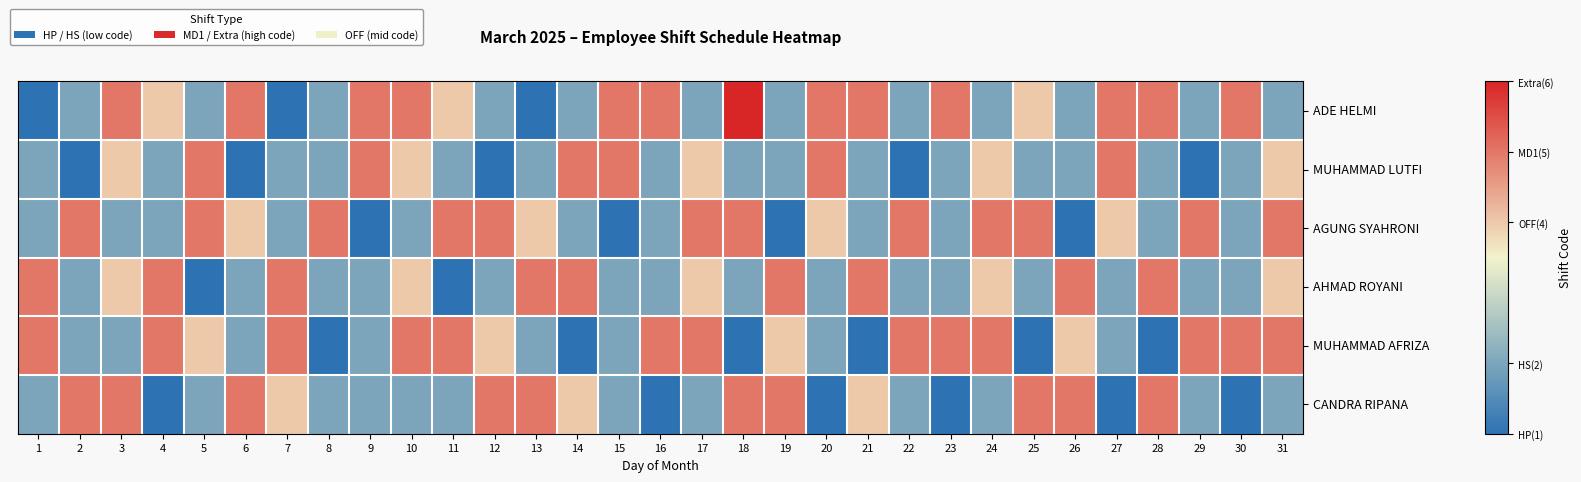

What is the maximum value shown in the chart?

6